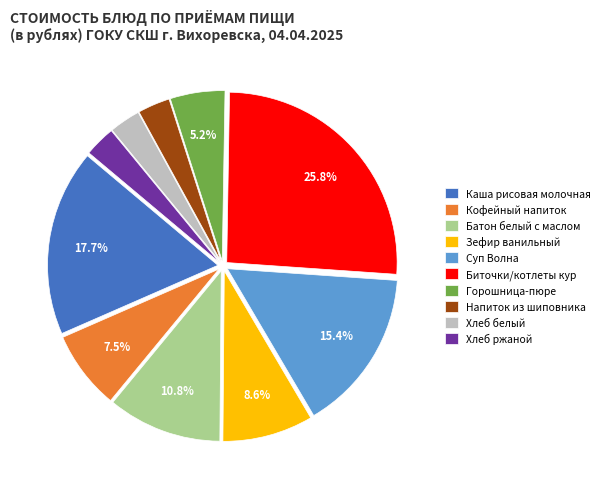

What is the largest slice in the pie chart?

Биточки/котлеты кур